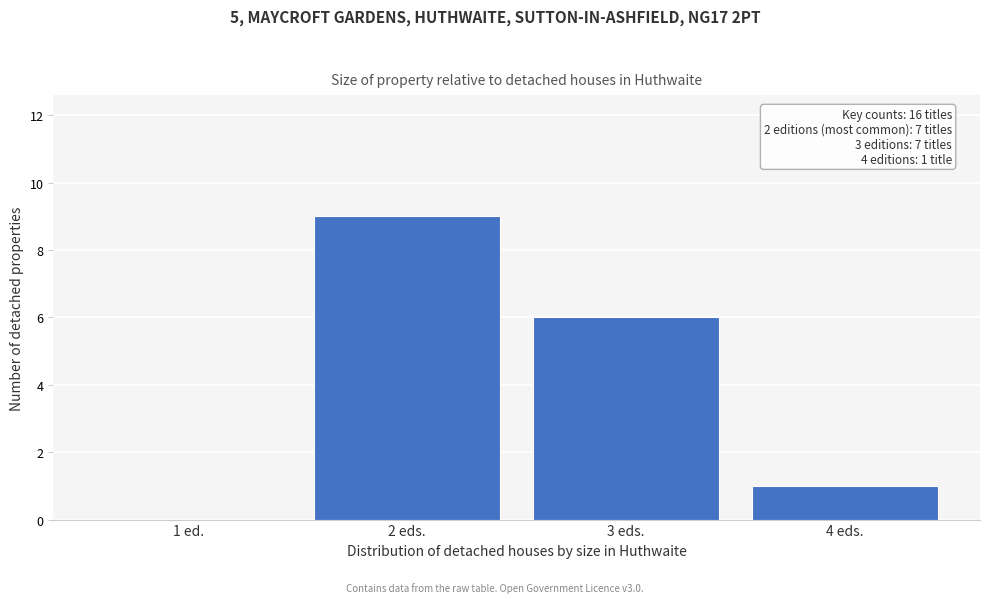

Reading left to right, extract all data points from this chart.

1 ed.=0	2 eds.=9	3 eds.=6	4 eds.=1